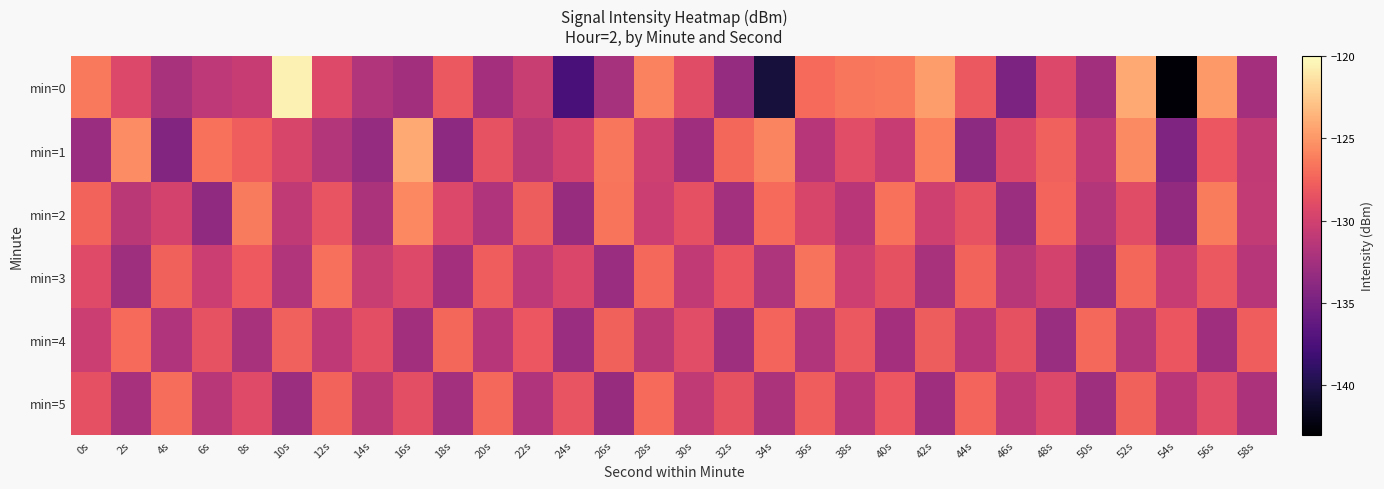

At which category is the sum across all series the highest?

52s